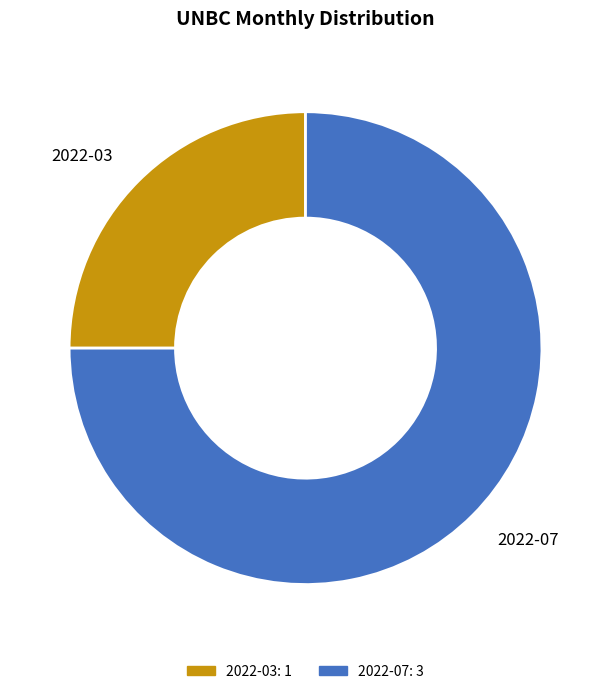

The 2022-03 slice represents 25% of the pie. True or false?

True